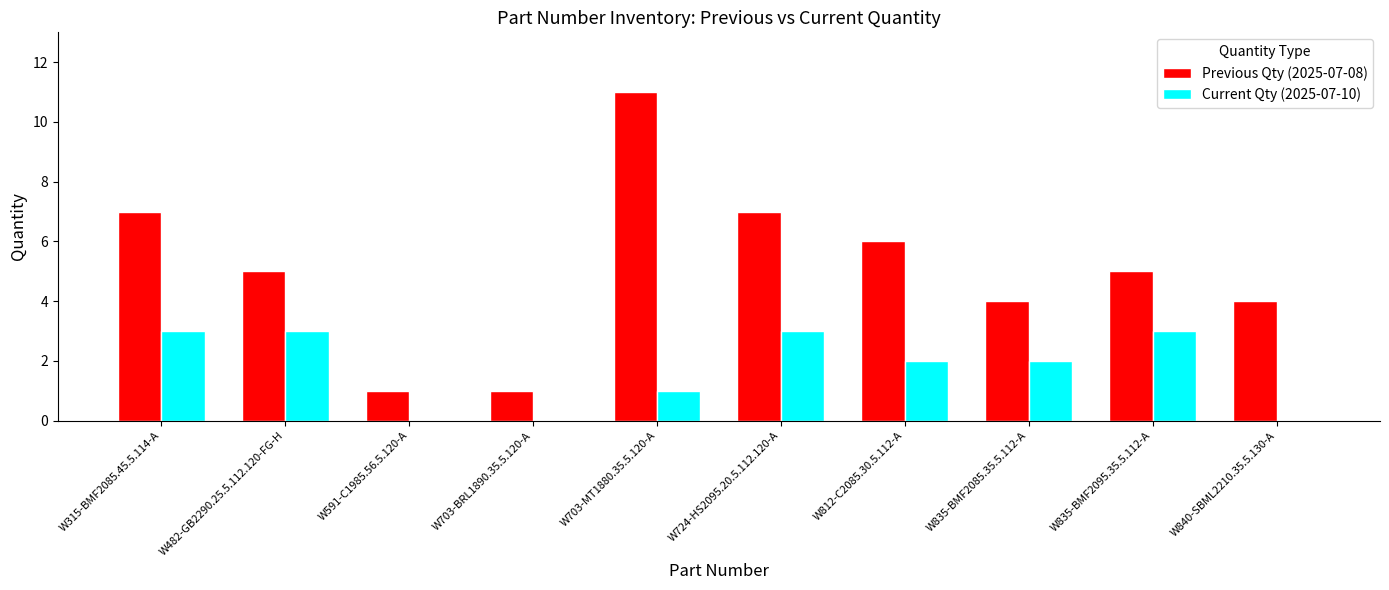

Which series changed the most between W703-BRL1890.35.5.120-A and W840-SBML2210.35.5.130-A?

Previous Qty (2025-07-08)